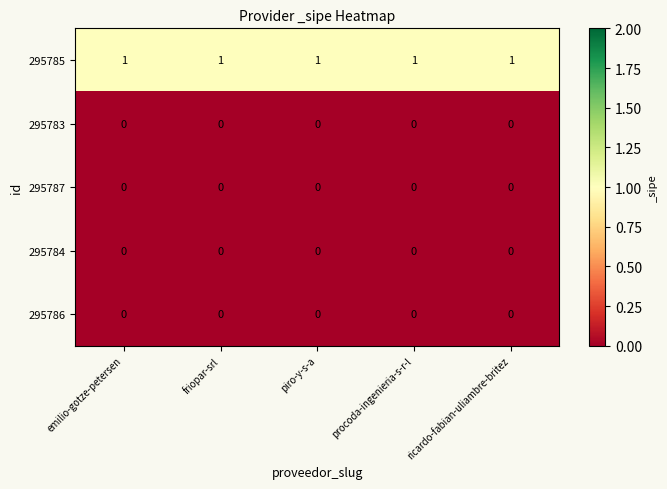

What is the difference between the highest and lowest values at piro-y-s-a?

1